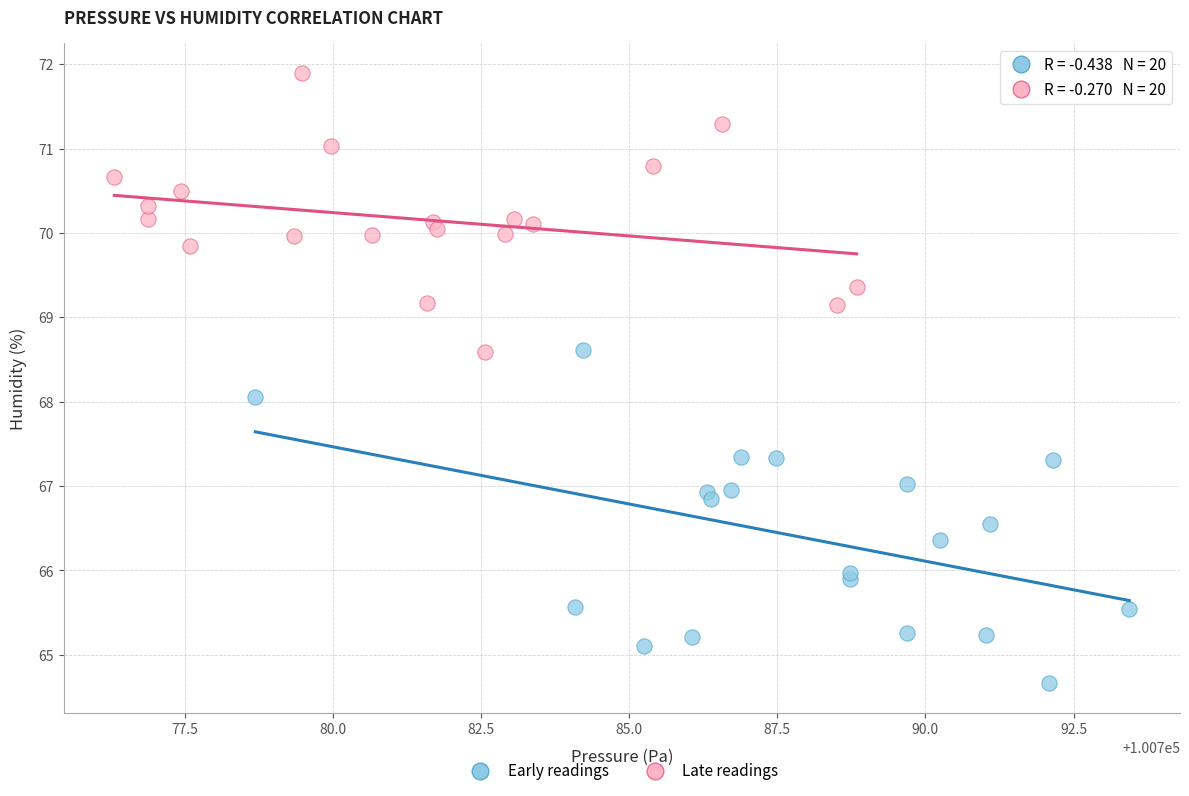

Which series reaches the maximum Y coordinate?

Late readings